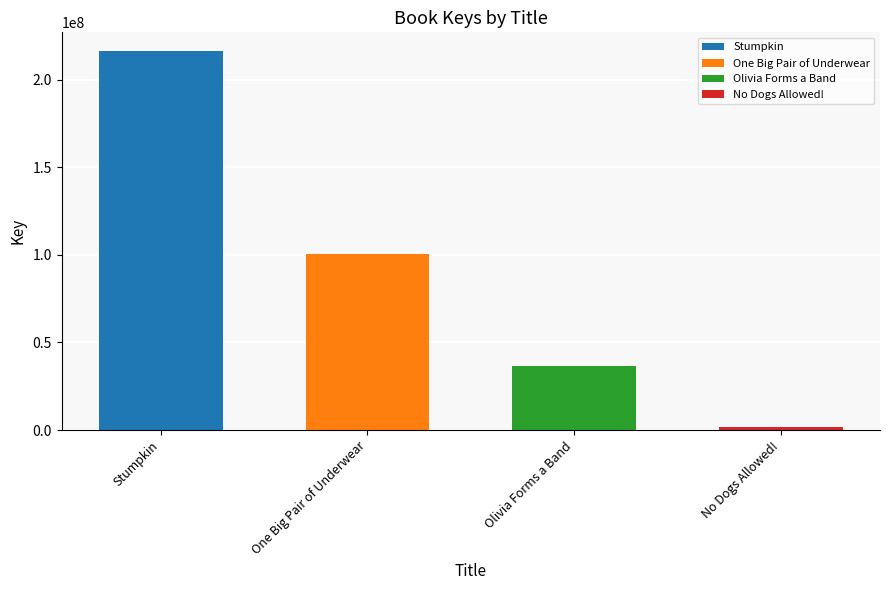

The value at Olivia Forms a Band is 15376702. True or false?

False